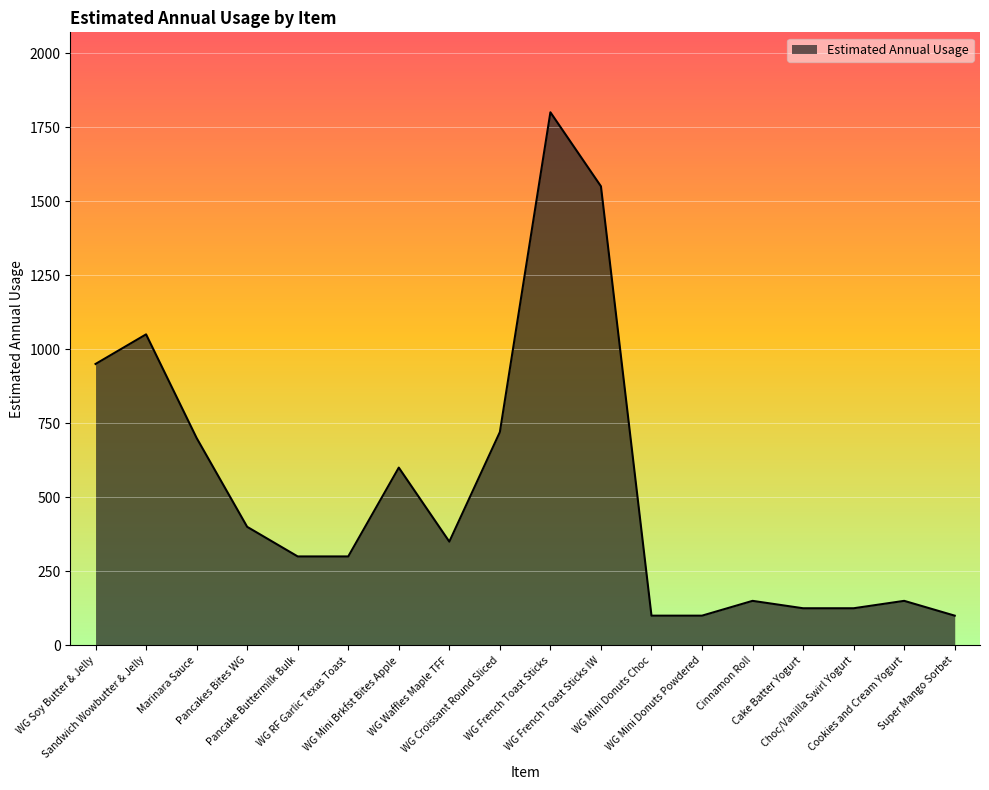

What is the greatest value displayed?

1800